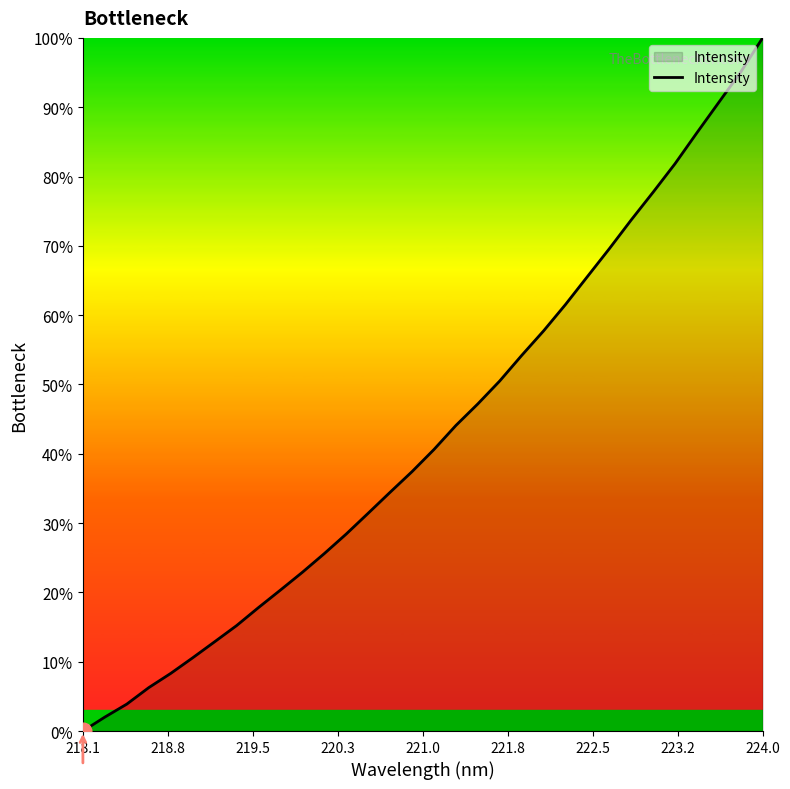

True or false: the data has more than 1 interior local peaks.

False